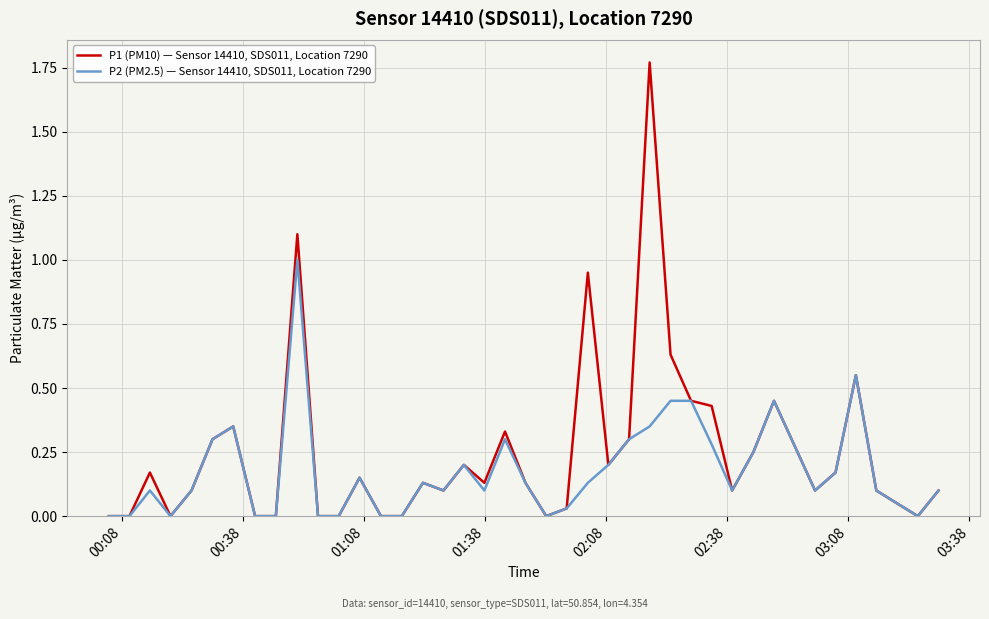

Which series has the widest spread of values?

P1 (PM10) — Sensor 14410, SDS011, Location 7290